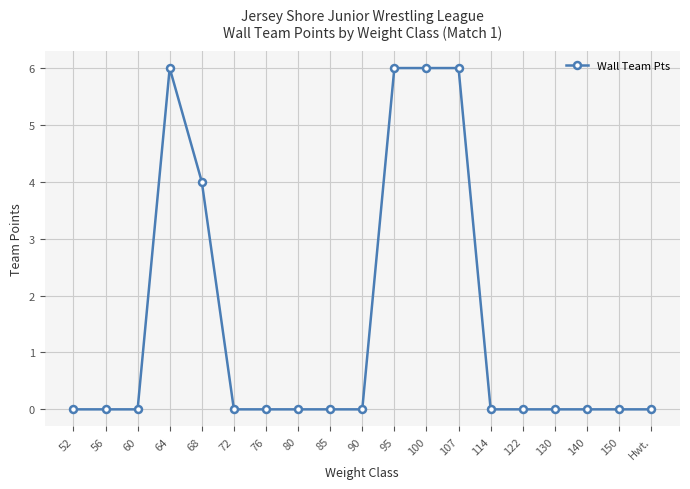

The value at 150 is -2. True or false?

False